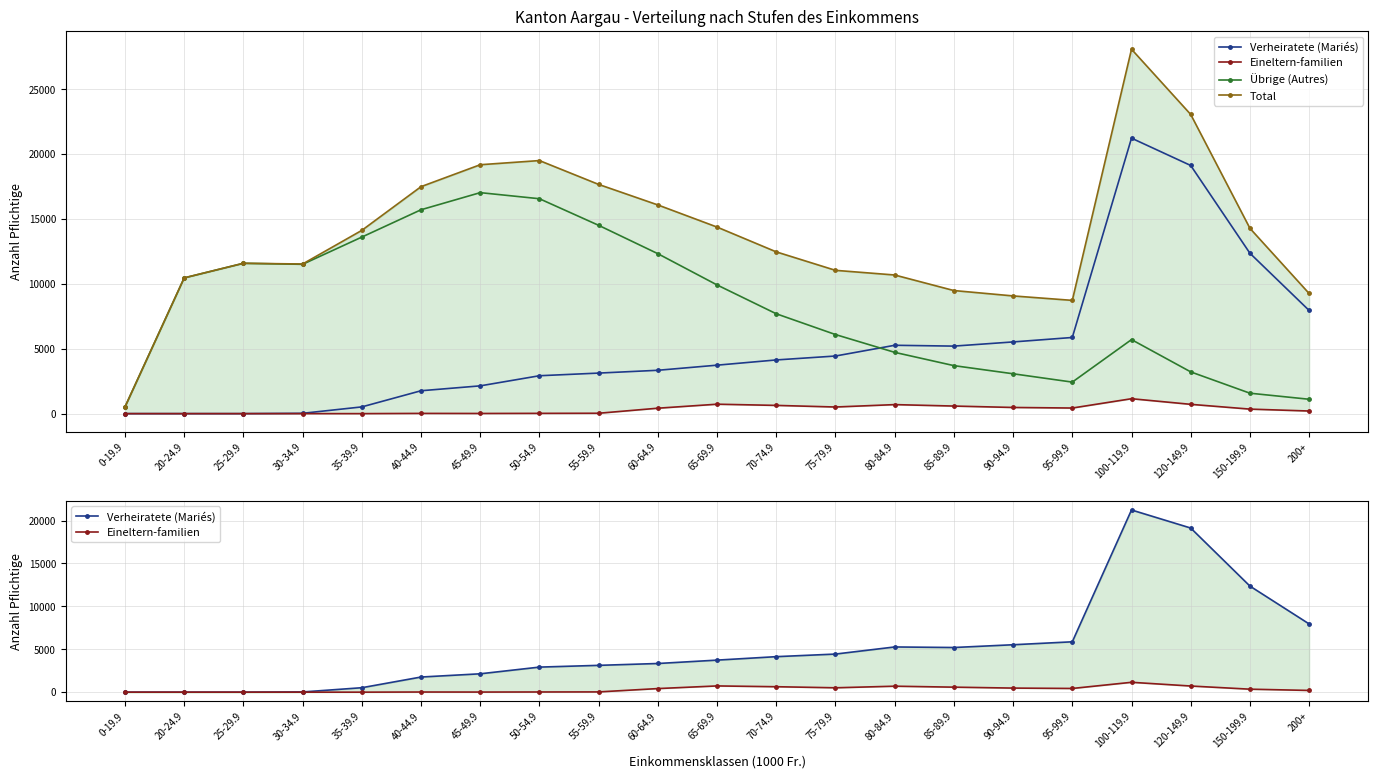

How many interior local peaks does the Übrige (Autres) series have?

3